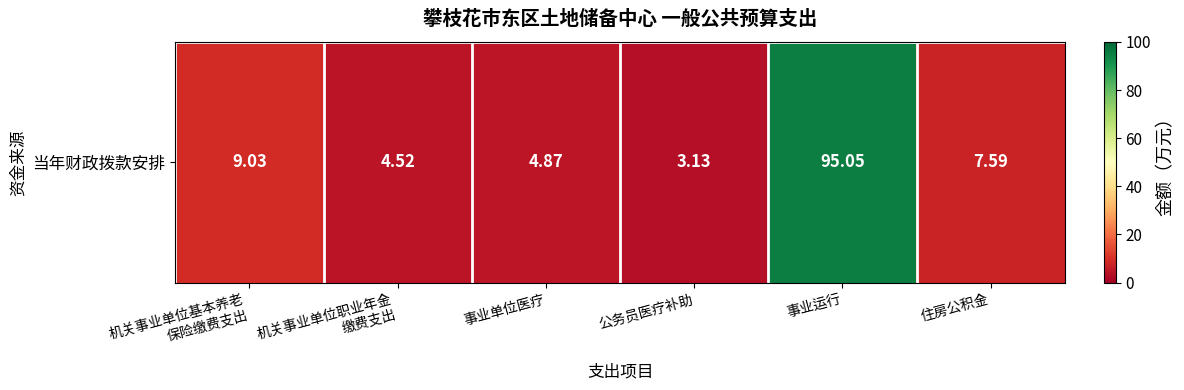

Rank the categories by value from highest to lowest.

事业运行, 机关事业单位基本养老
保险缴费支出, 住房公积金, 事业单位医疗, 机关事业单位职业年金
缴费支出, 公务员医疗补助